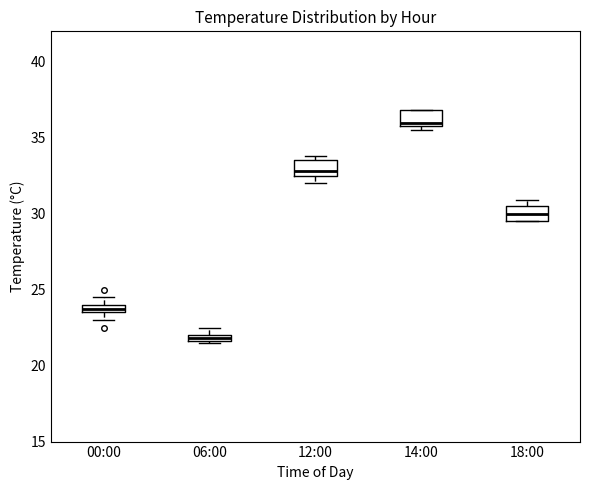

Where is the lower edge of the box for 14:00 on the y-axis? The values are not printed on the chart, so give them approximately, as read against the axis.

36.0